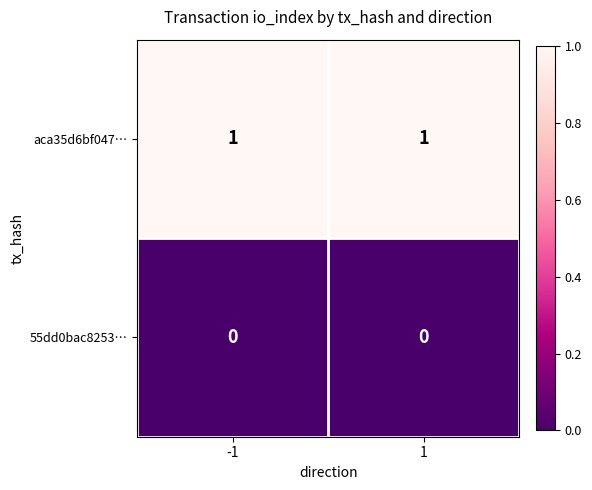

True or false: aca35d6bf047… has a value of 1 at -1.

True